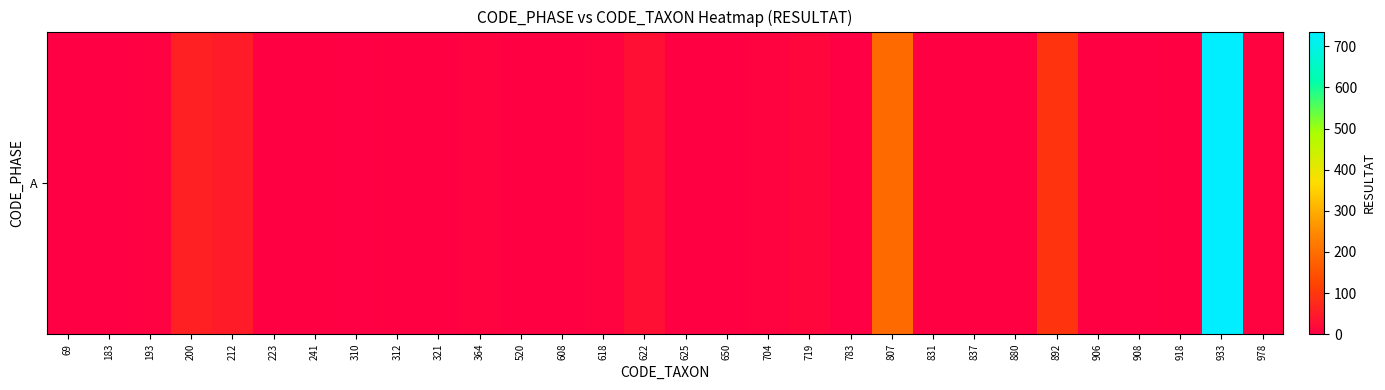

What is the average value?

41